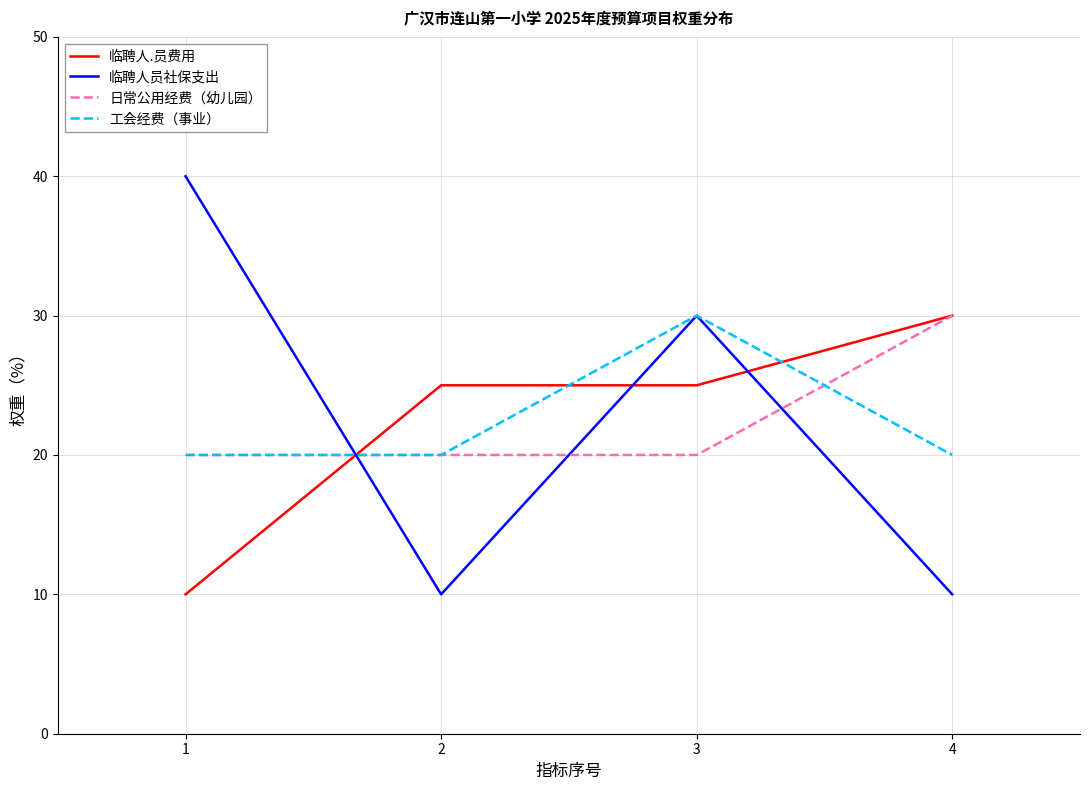

Where do 临聘人.员费用 and 临聘人员社保支出 first cross each other?

1 and 2